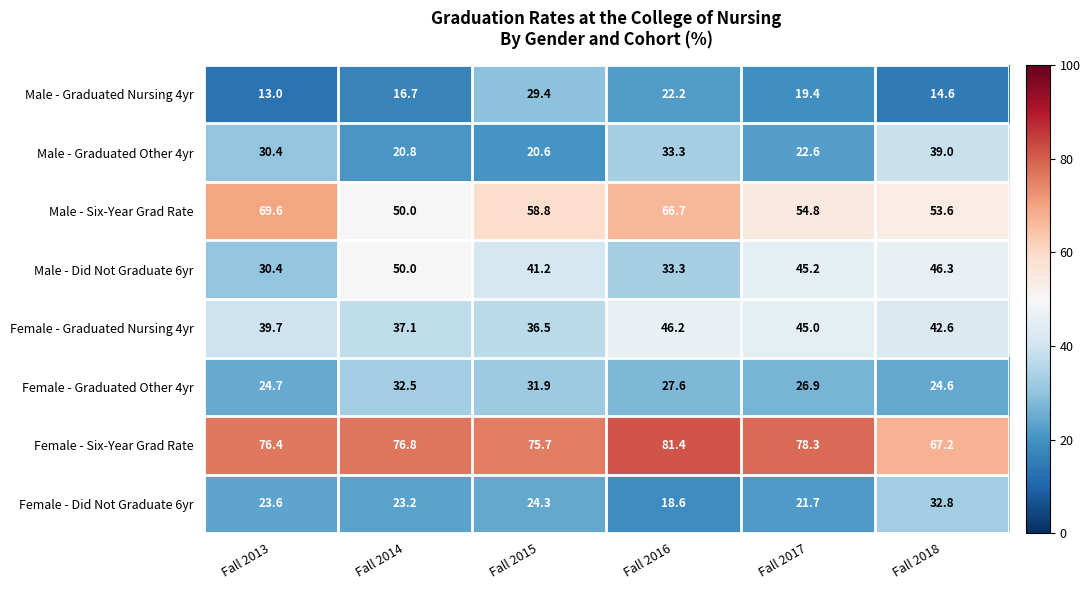

What is the maximum value shown in the chart?

81.4